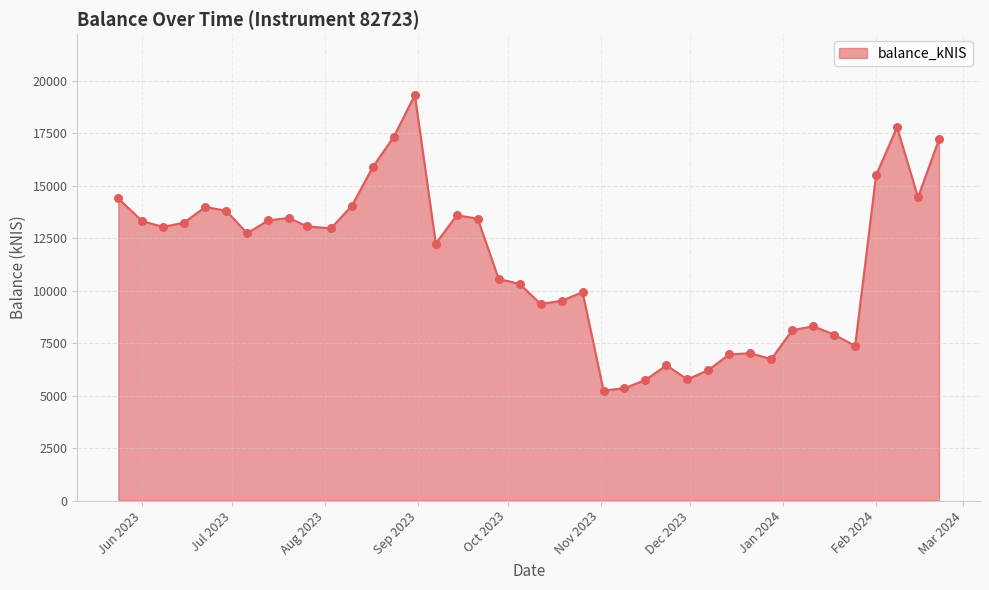

What is the smallest value displayed?

5238.3